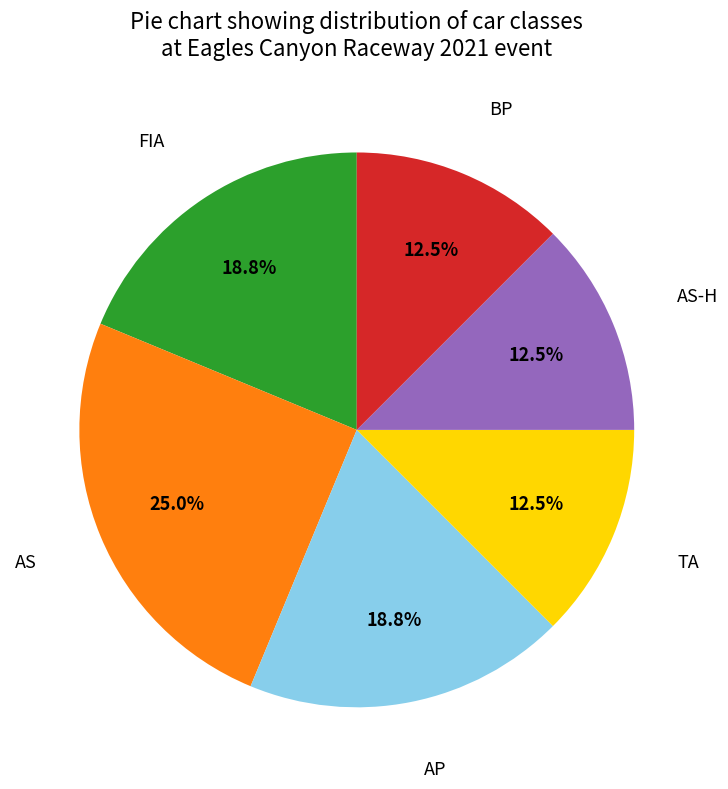

Does any single category account for the majority?

No